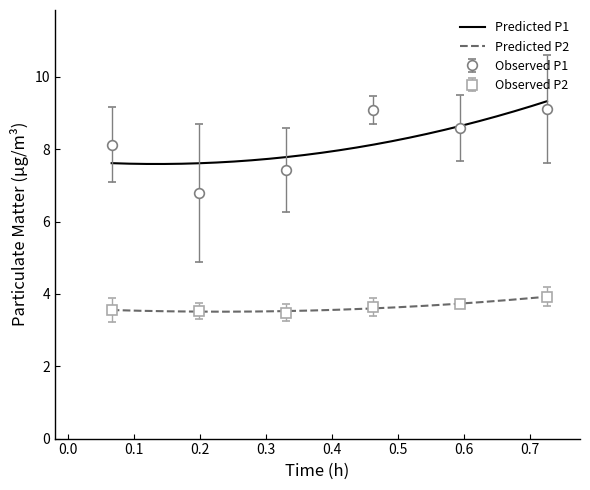

What is the highest value of the Predicted P1 series?

9.3